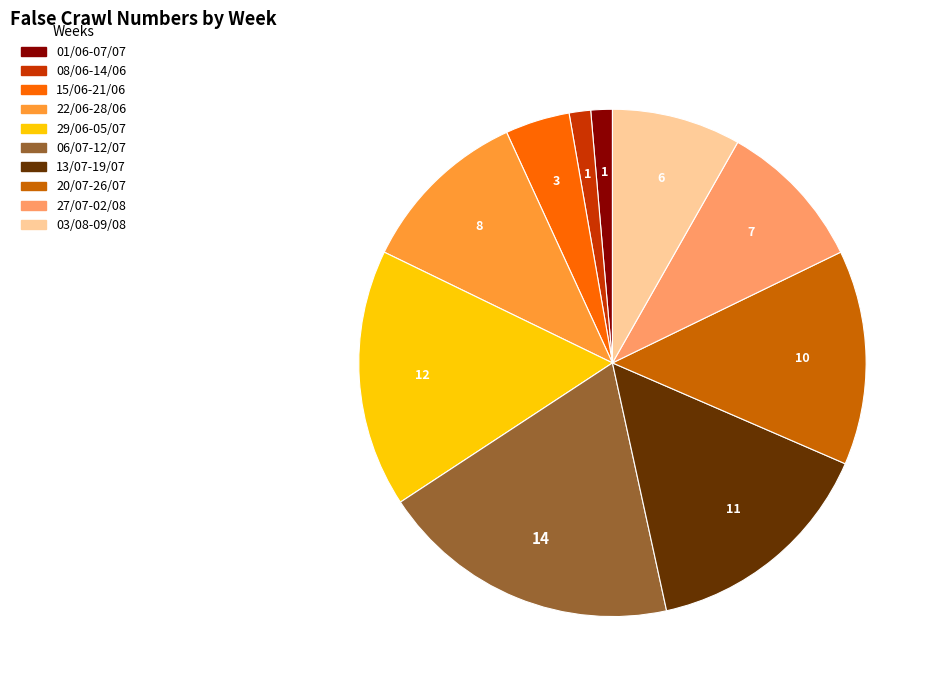

Approximately how many times larger is the value at 08/06-14/06 compared to 15/06-21/06?

0.3